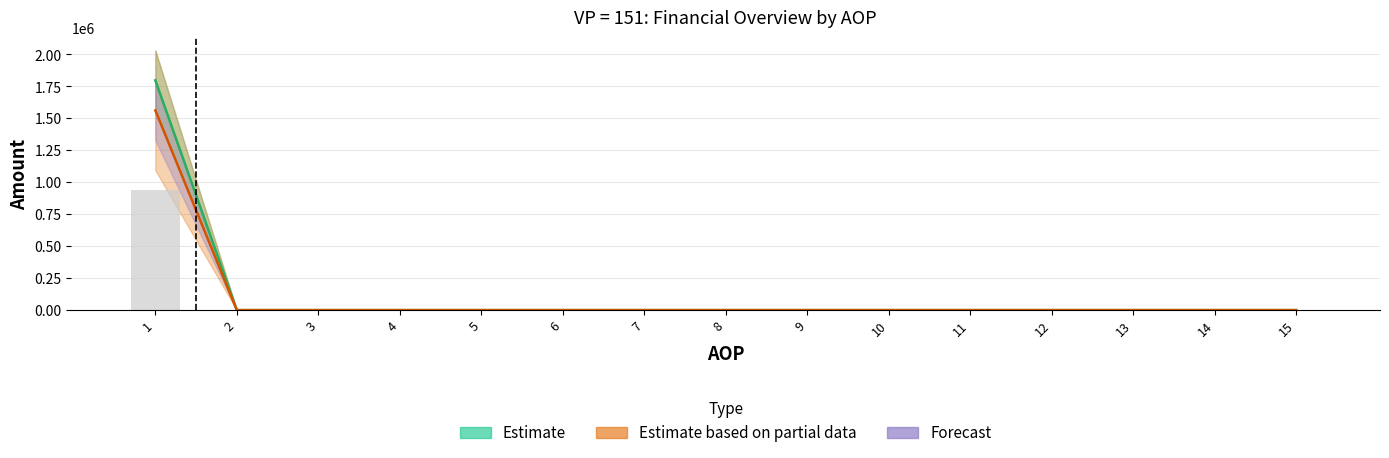

How many data points does each series have?

15